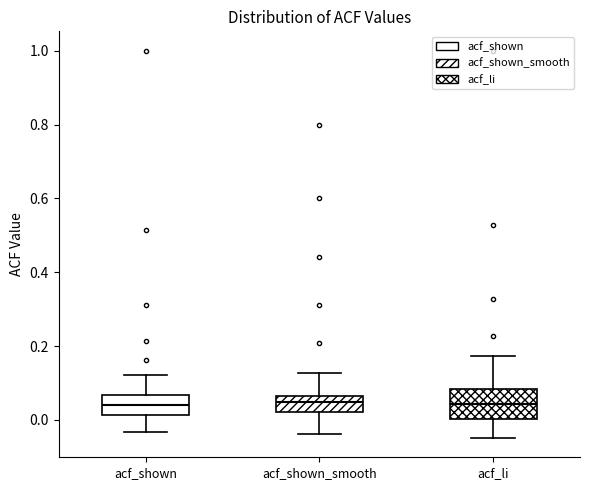

Reading left to right, transcribe this box plot: for each box, give where its median line is, the range the box spans, and where its two whiskers end, as read against the y-axis. The values are not printed on the chart, so give them approximately, as read against the axis.

acf_shown: median 0.04, box 0.02 to 0.06, whiskers -0.04 to 0.12
acf_shown_smooth: median 0.04, box 0.02 to 0.06, whiskers -0.04 to 0.12
acf_li: median 0.04, box 0.00 to 0.08, whiskers -0.04 to 0.18